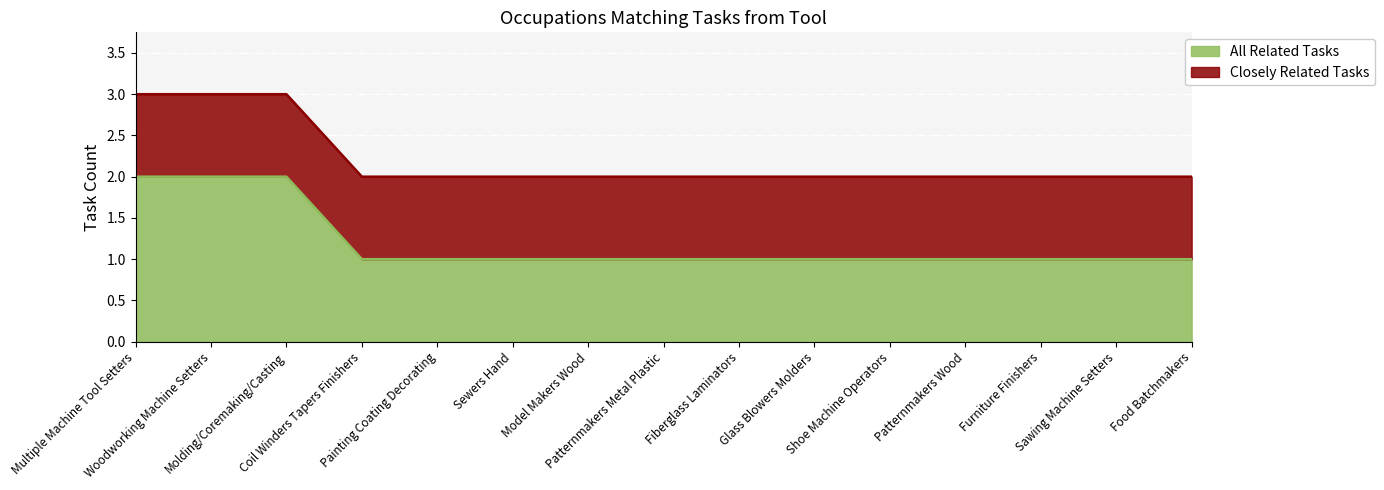

Is it true that the value at Sewers Hand is 1?

False